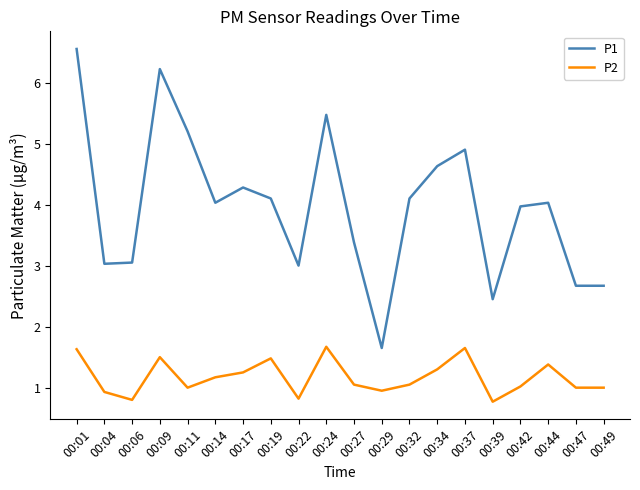

Which label corresponds to the largest value in the chart?

00:01